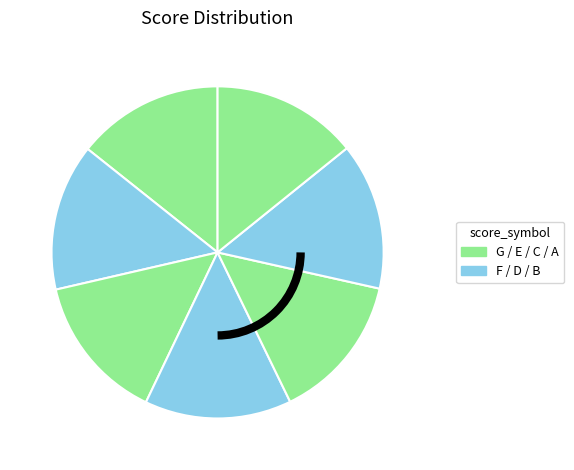

Rank the categories by value from highest to lowest.

G, F, E, D, C, B, A